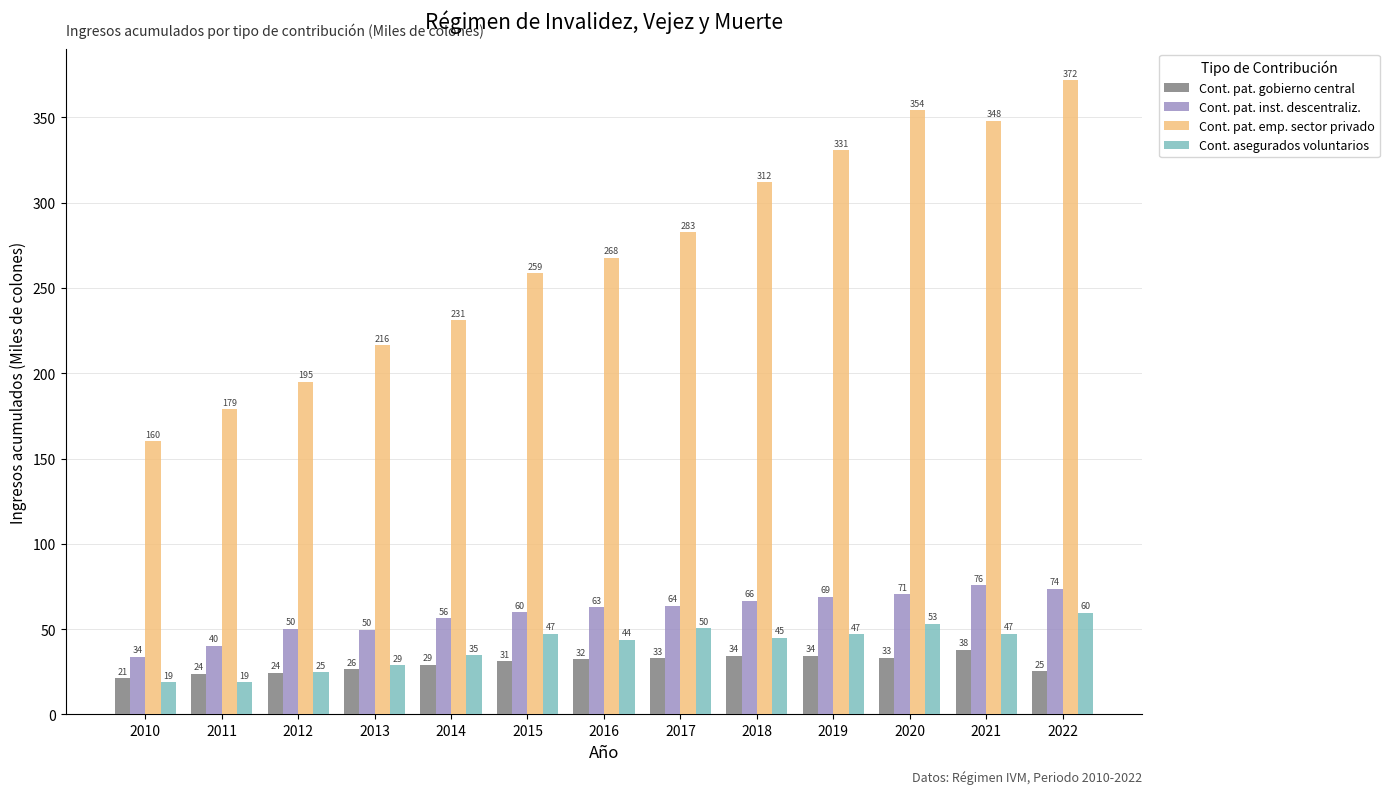

What are all the series names shown in the legend?

Cont. pat. gobierno central, Cont. pat. inst. descentraliz., Cont. pat. emp. sector privado, Cont. asegurados voluntarios